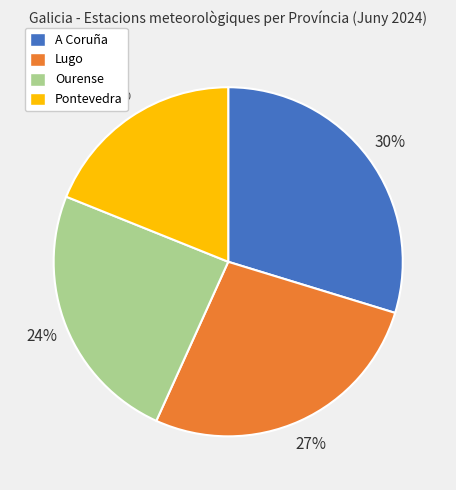

How many slices are in this pie chart?

4